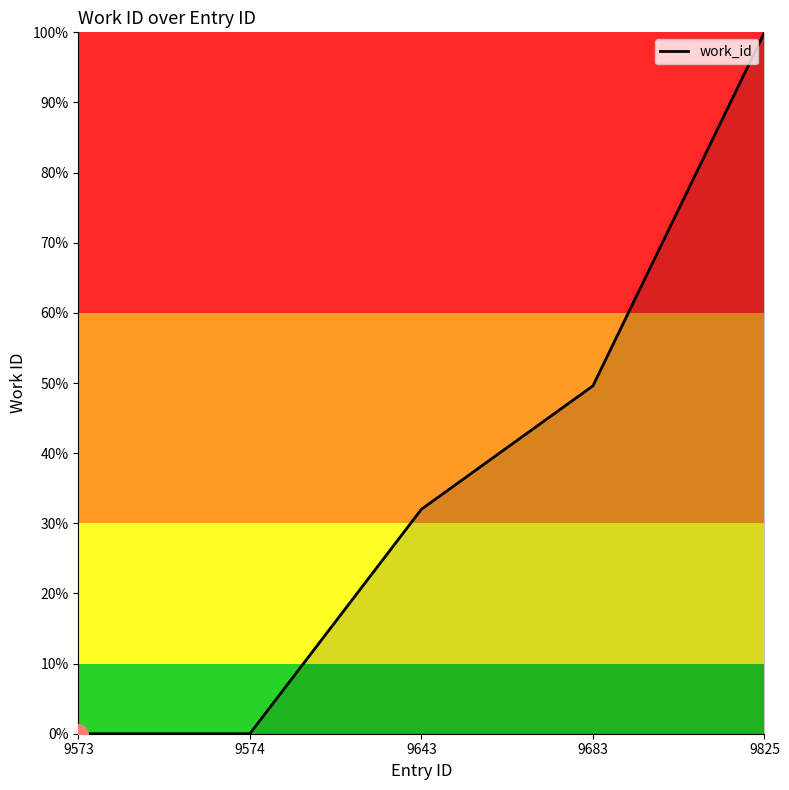

What value does the data have at 9643?

32.0